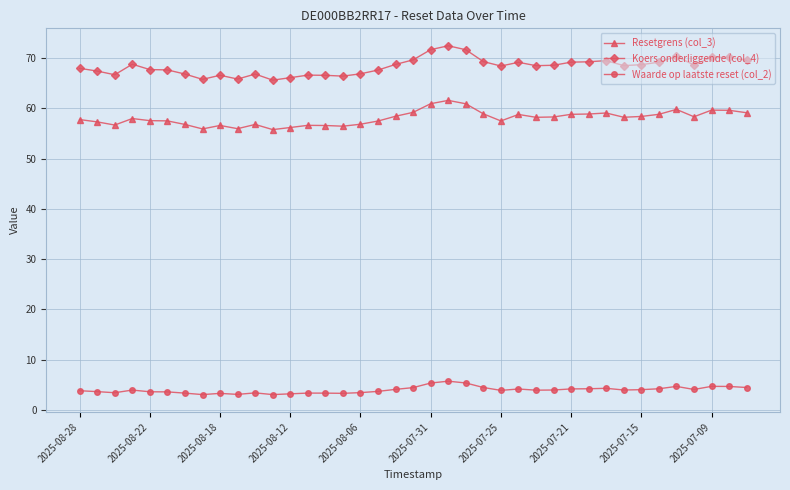

Which series has the widest spread of values?

Koers onderliggende (col_4)